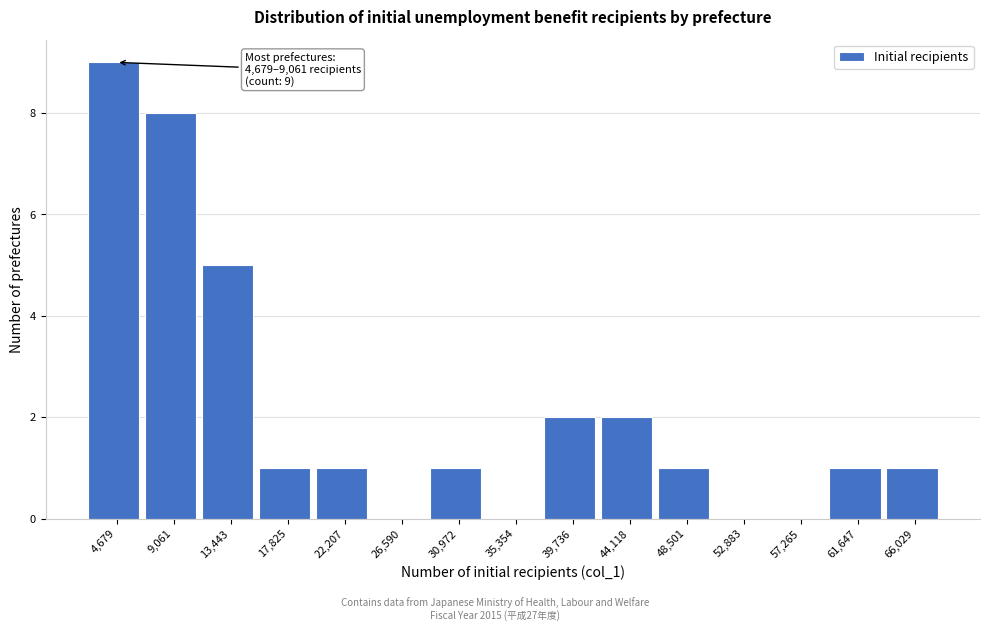

Reading right to left, what are all the values shown in this chart?

66,029=1	61,647=1	57,265=0	52,883=0	48,501=1	44,118=2	39,736=2	35,354=0	30,972=1	26,590=0	22,207=1	17,825=1	13,443=5	9,061=8	4,679=9